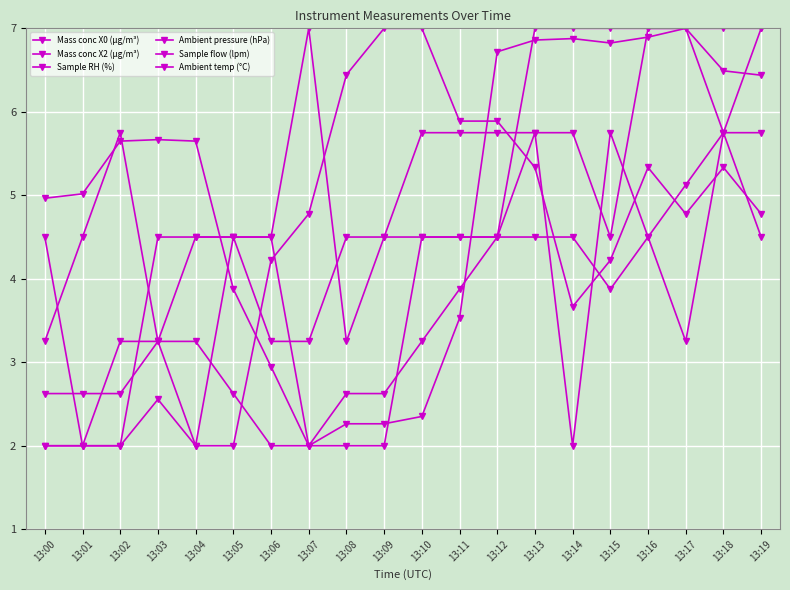

List the labels in order of Ambient pressure (hPa) value, smallest first.

13:00, 13:01, 13:04, 13:02, 13:03, 13:06, 13:07, 13:05, 13:08, 13:09, 13:15, 13:10, 13:11, 13:12, 13:13, 13:14, 13:18, 13:19, 13:16, 13:17